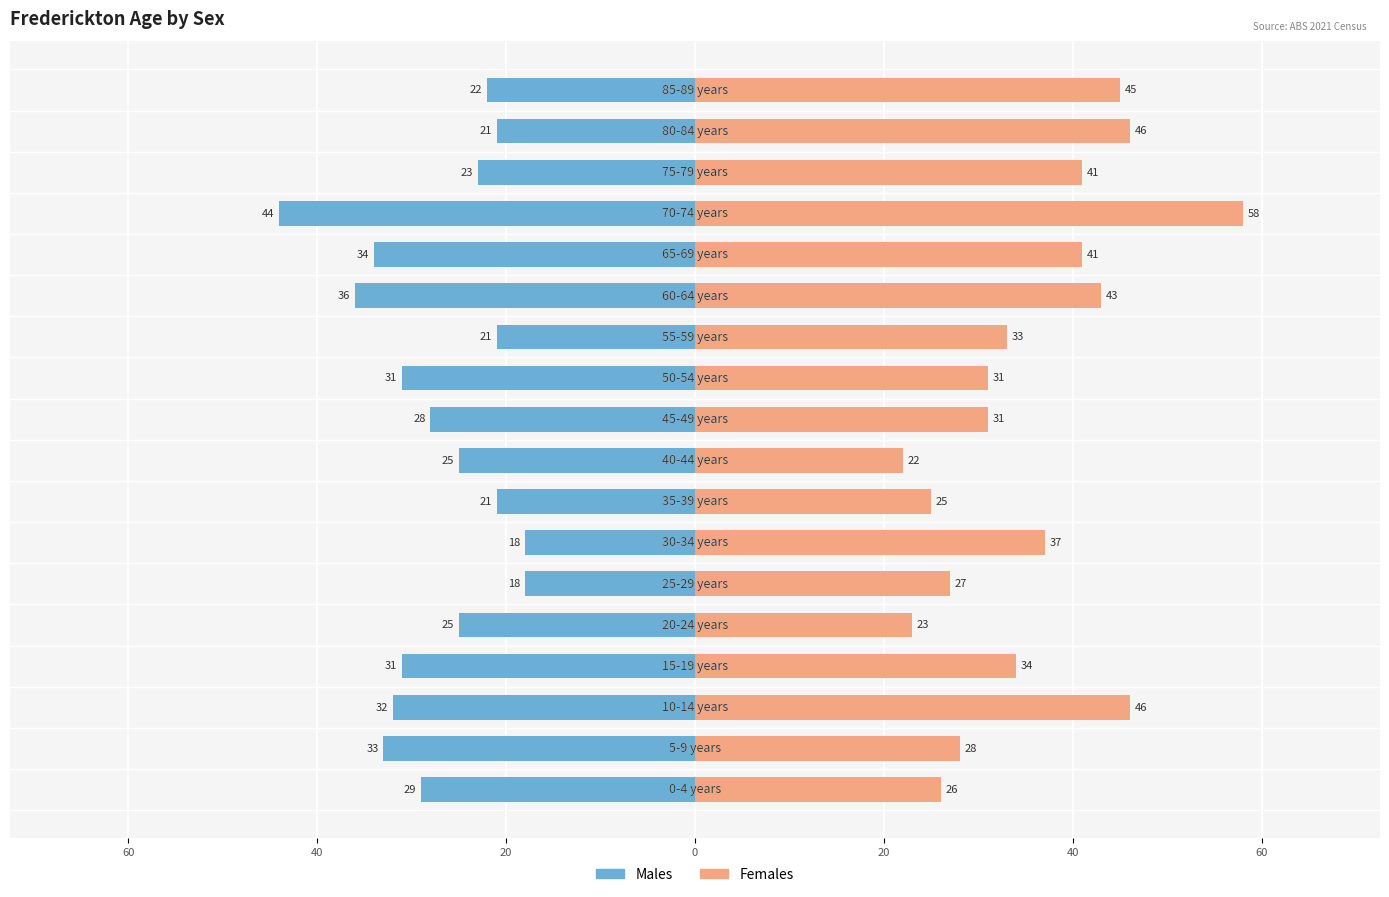

True or false: Males has a value of -18 at 20.

True